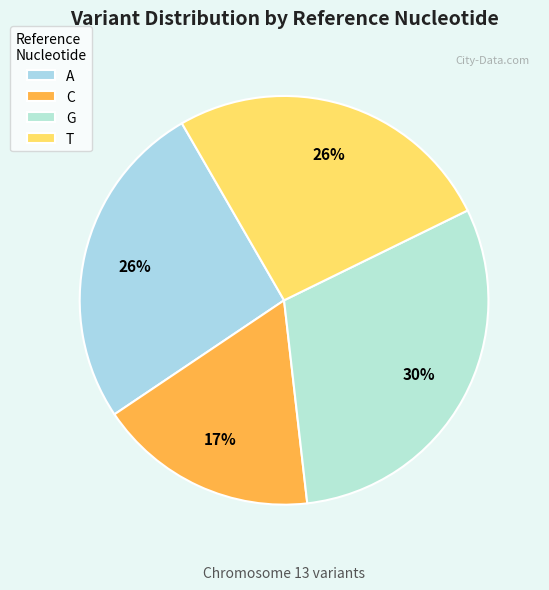

Is A the majority of the pie?

No